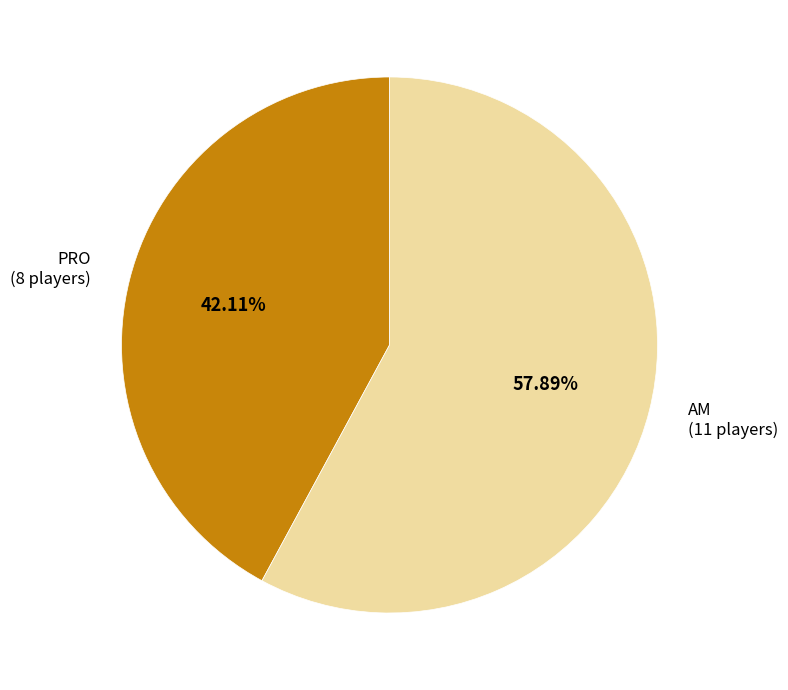

What is the smallest slice in the pie chart?

PRO